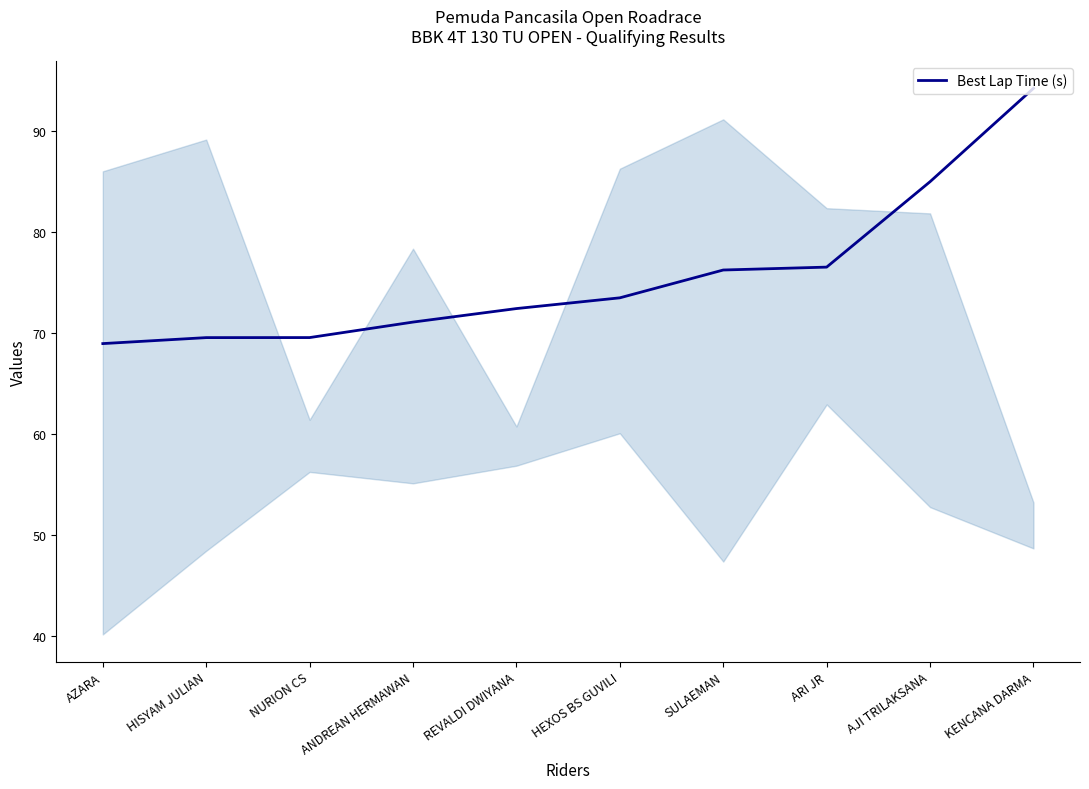

How many values are below 73?

5